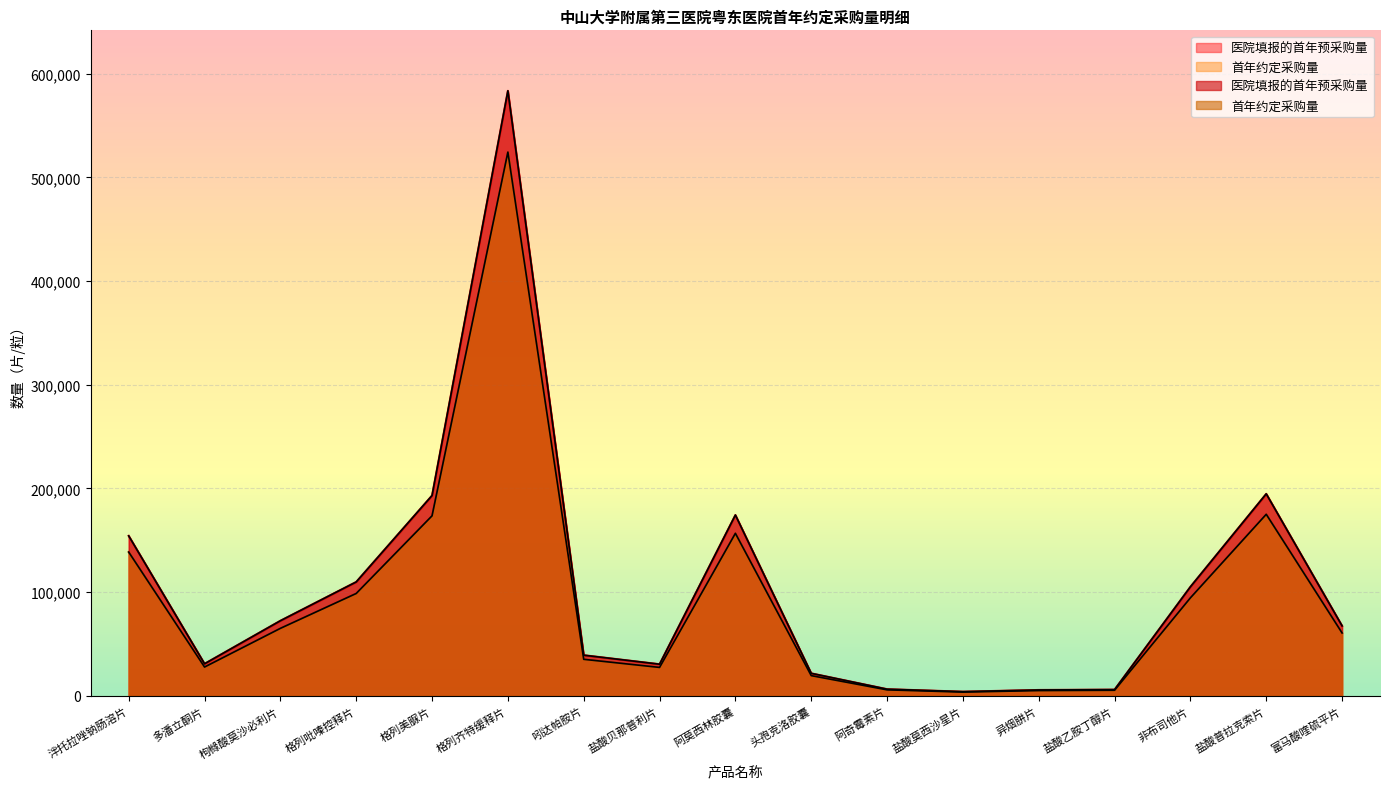

Reading left to right, transcribe all the data shown in this chart.

医院填报的首年预采购量: 154284	30935	72434	109858	193197	583416	39235	30535	174379	21730	6469	4064	5701	6036	105164	194807	67500
首年约定采购量: 138654	27802	65096	98729	173625	524312	35261	27442	156714	19529	5814	3653	5124	5425	94511	175072	60662